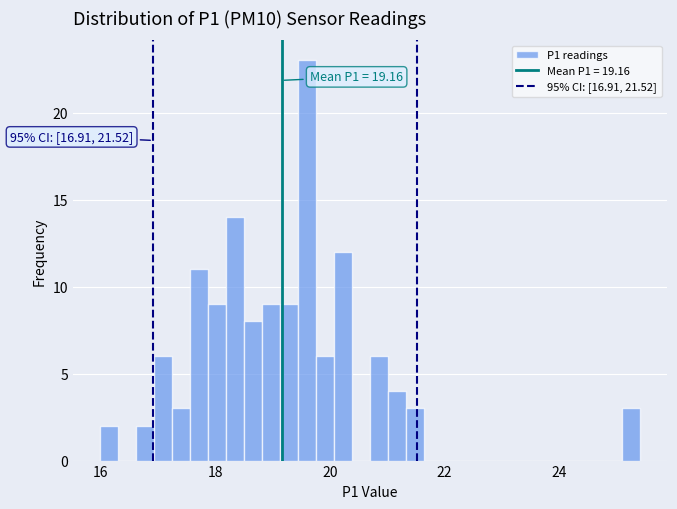

Read against the x-axis, roughly where is the centre of the tallest bar?

19.6